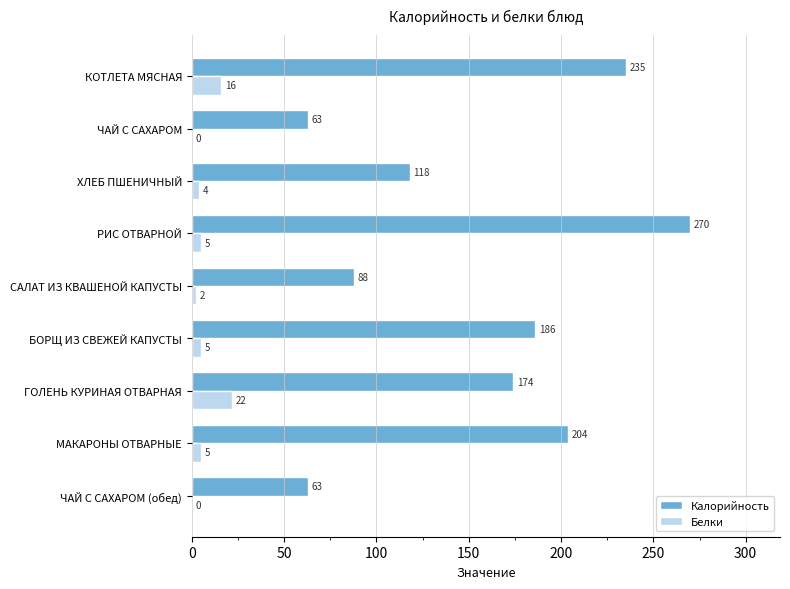

Read the Калорийность value at ЧАЙ С САХАРОМ (обед).

63